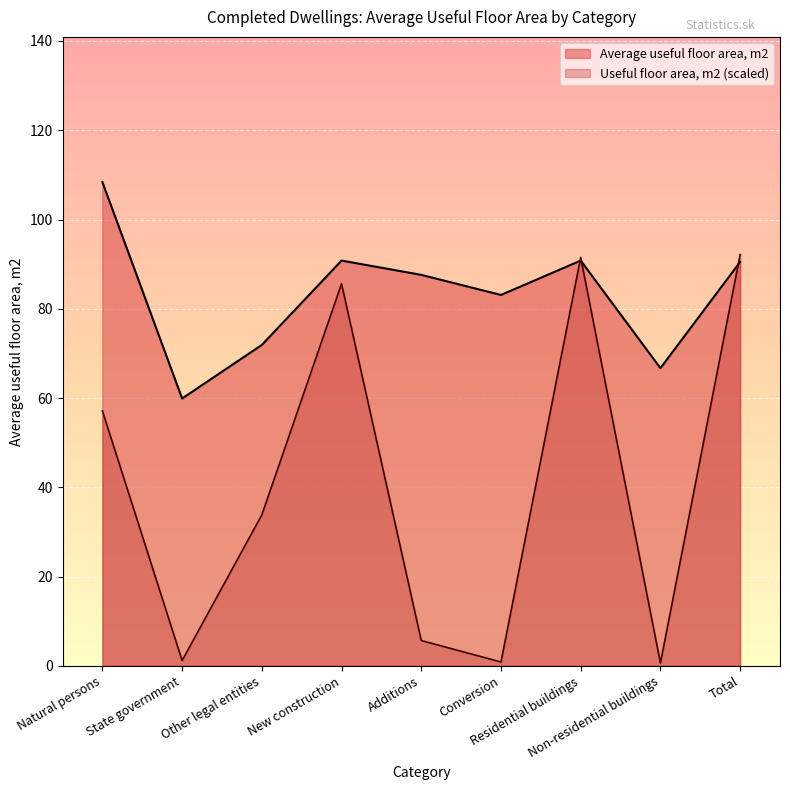

What is the total value across all series at Total?

182.6